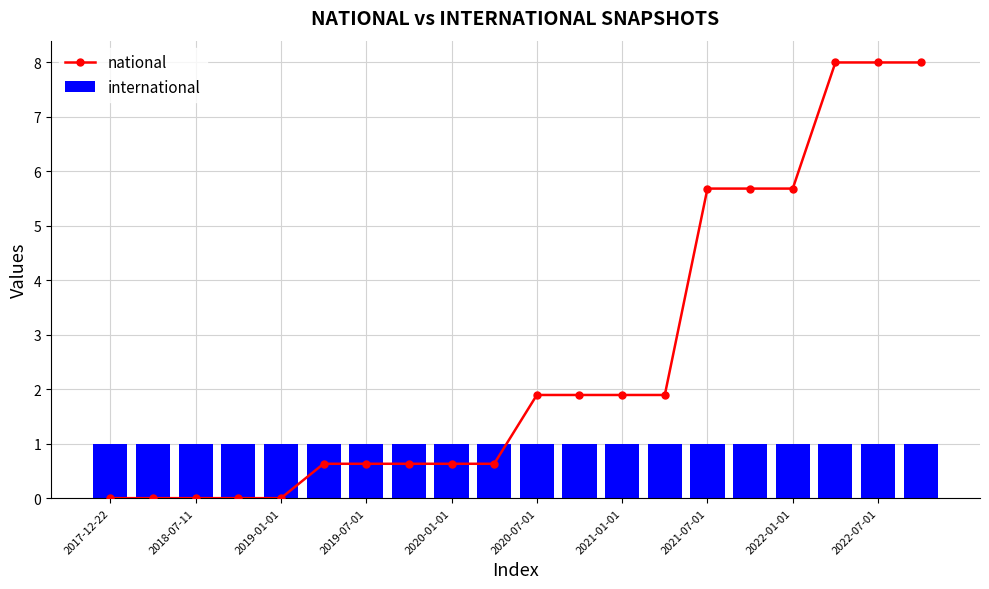

How many groups of bars are there?

20